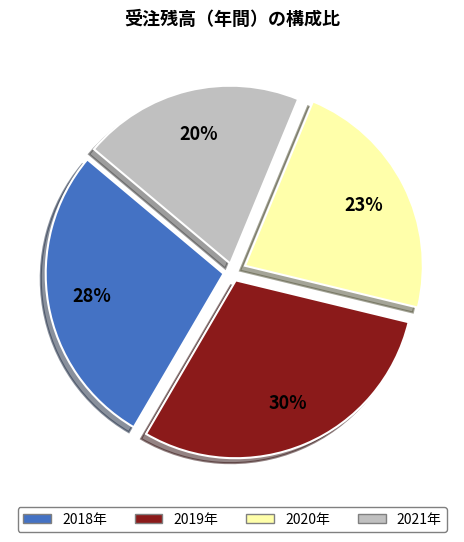

What is the smallest slice in the pie chart?

2021年